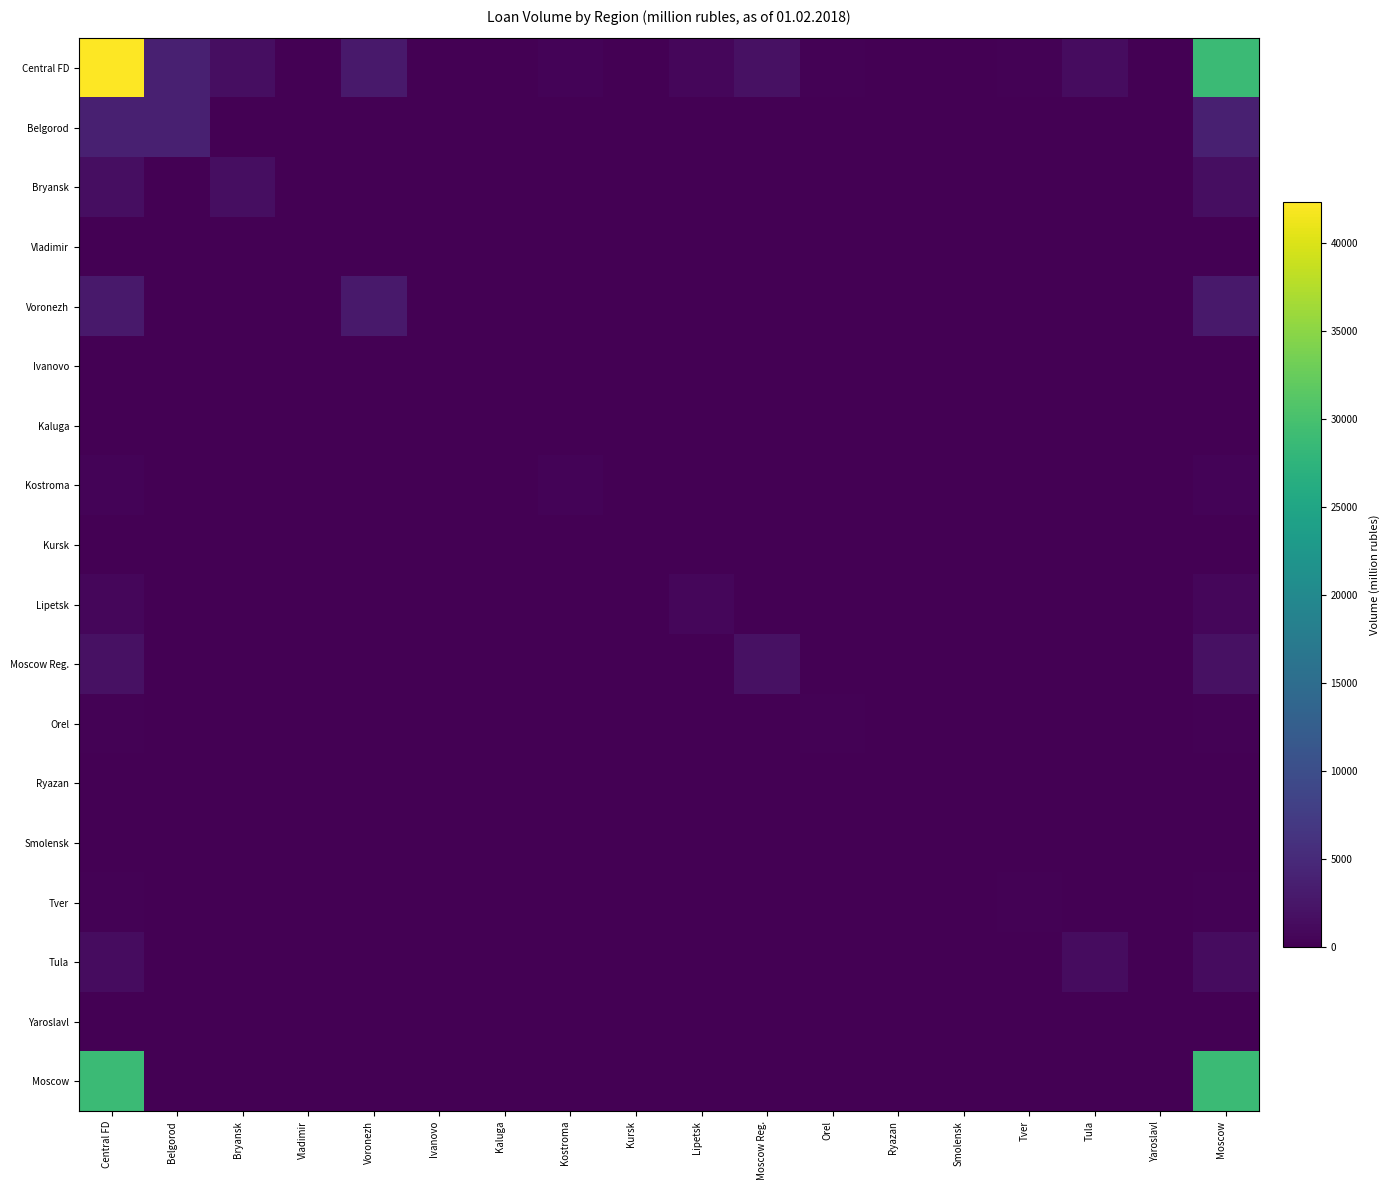

Count the number of categories in the chart.

18